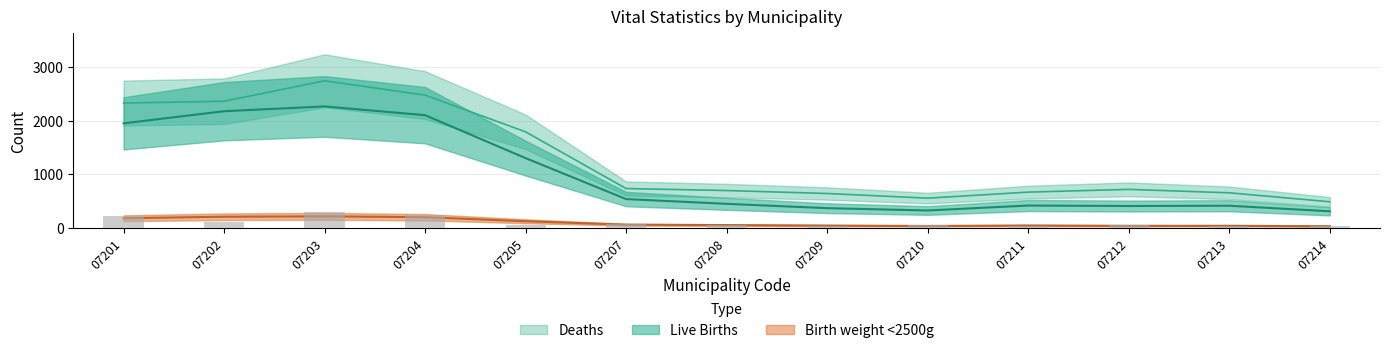

List the labels in order of Birth weight under 2500g value, smallest first.

07211, 07214, 07209, 07213, 07208, 07210, 07205, 07212, 07207, 07202, 07201, 07204, 07203